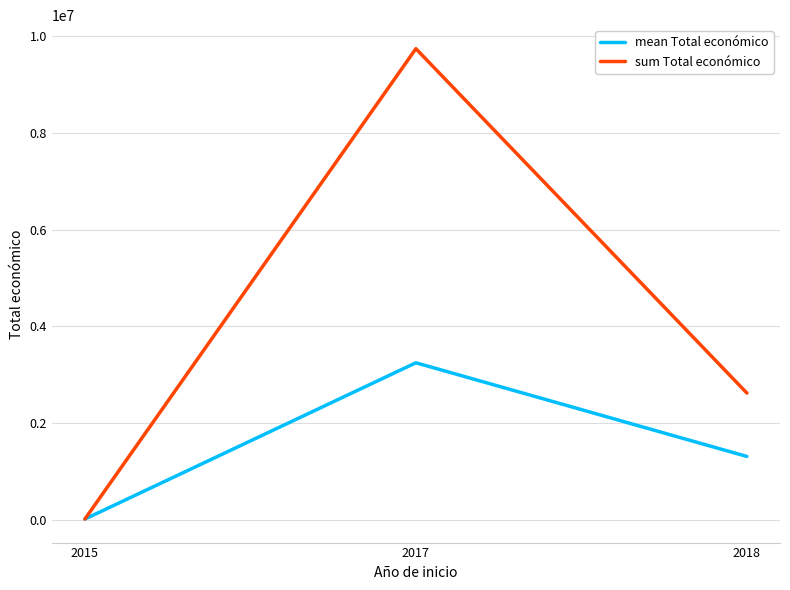

What is the maximum value for mean Total económico?

3248119.0